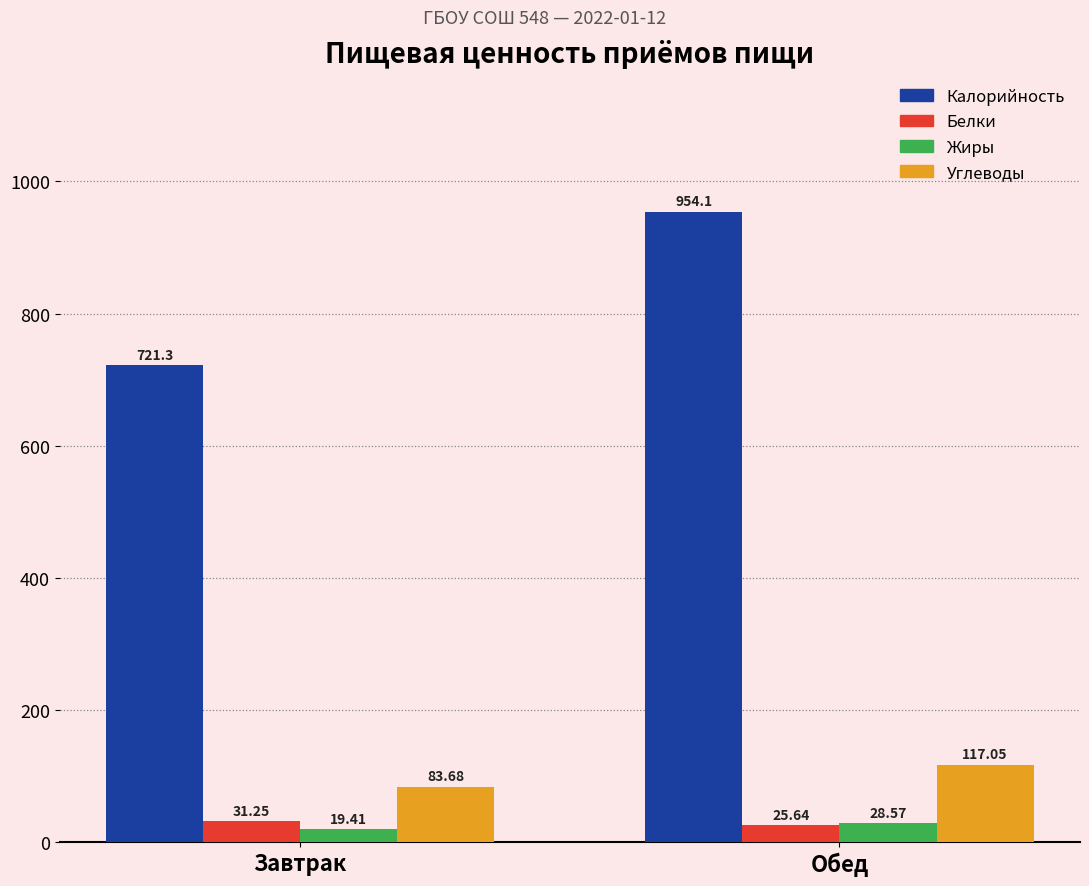

Does the chart contain stacked bars?

No